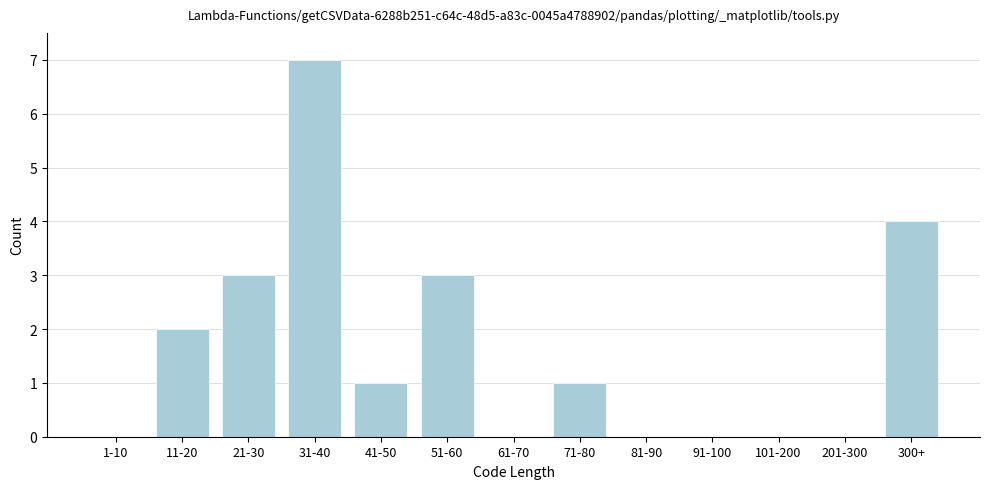

Reading left to right, transcribe all the data shown in this chart.

1-10=0	11-20=2	21-30=3	31-40=7	41-50=1	51-60=3	61-70=0	71-80=1	81-90=0	91-100=0	101-200=0	201-300=0	300+=4